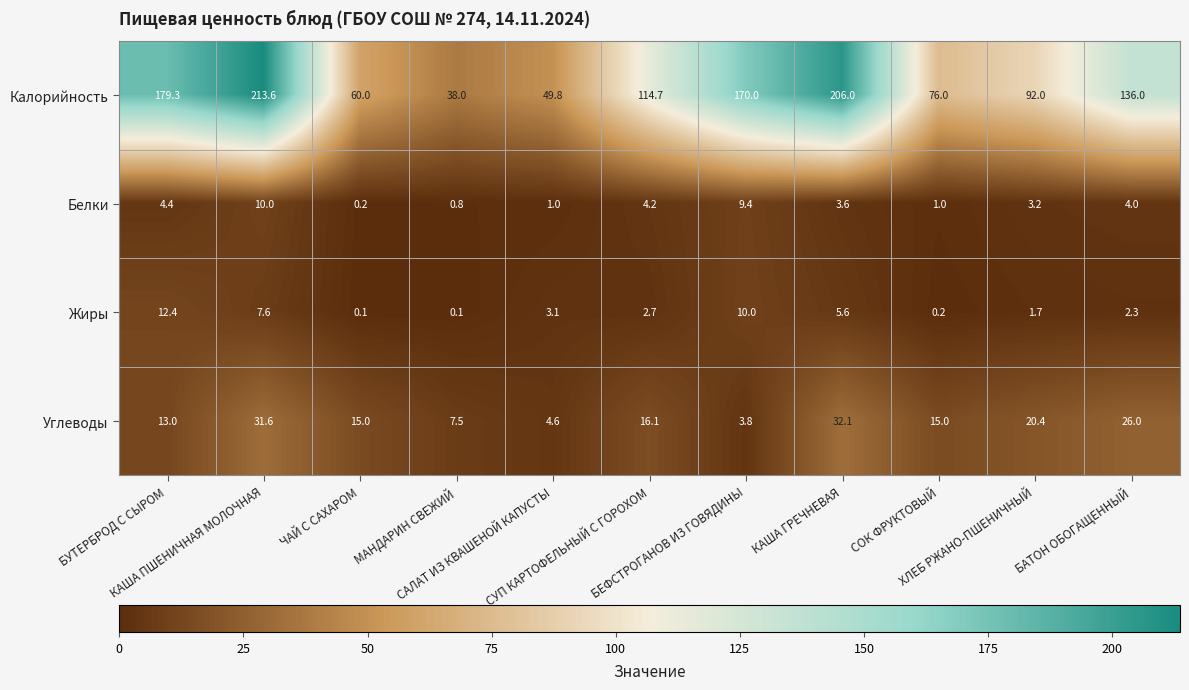

Which series has the largest range (max minus min)?

Калорийность